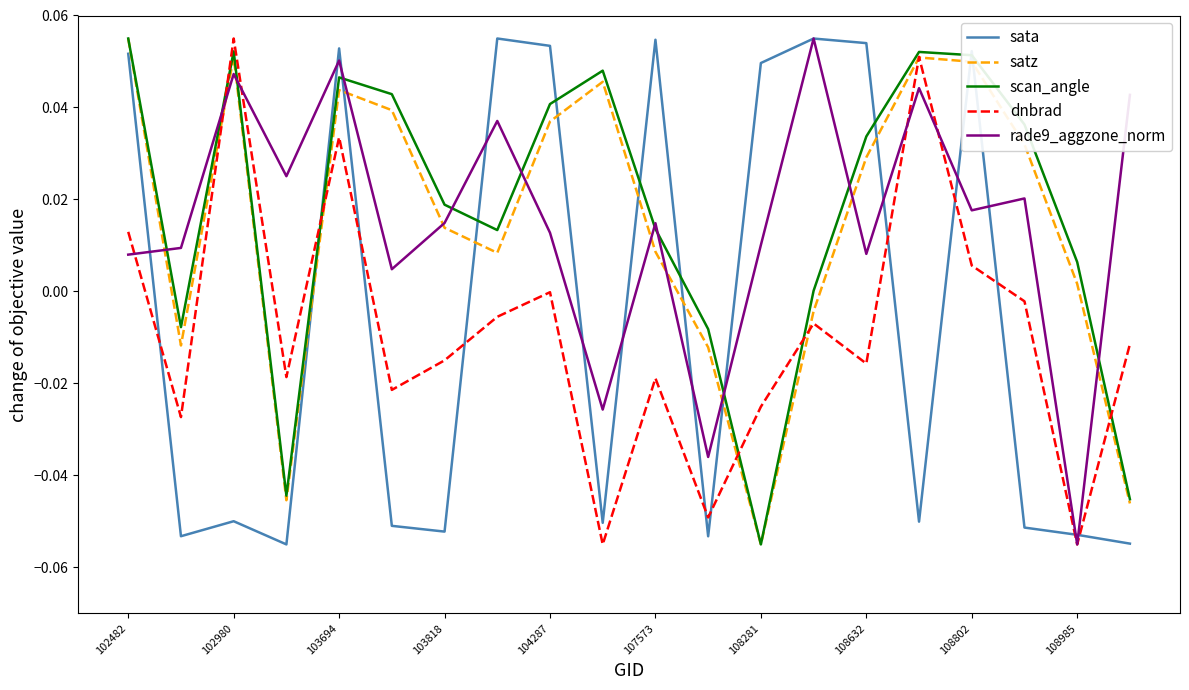

True or false: dnbrad and sata cross at least once.

True